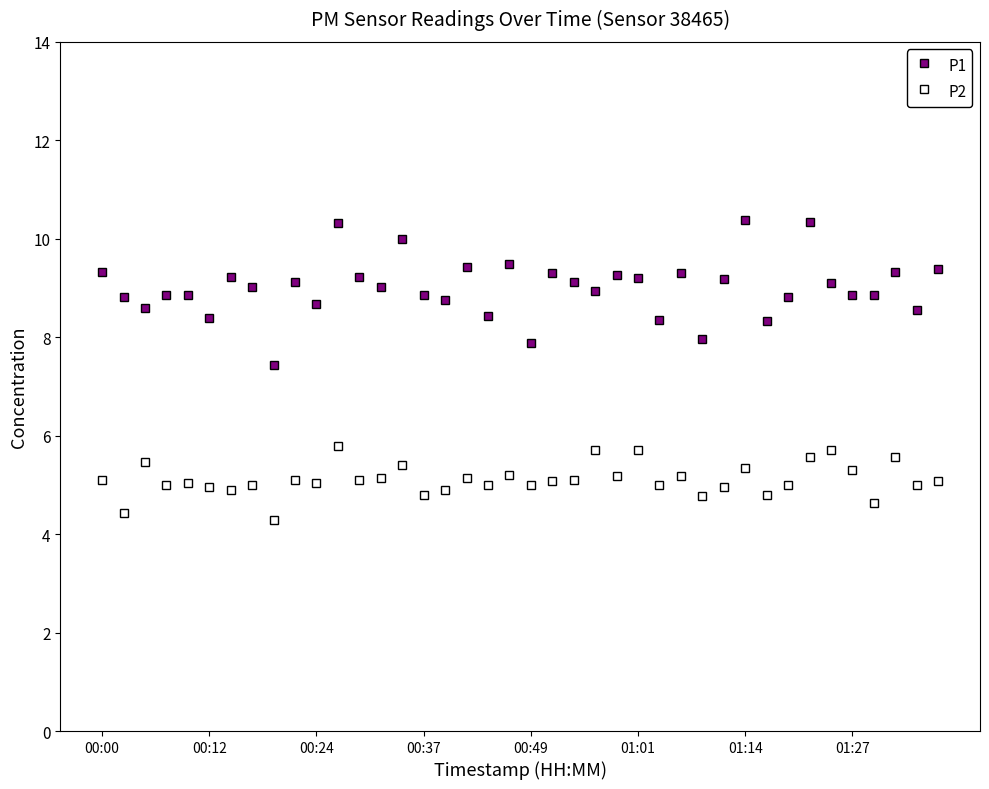

True or false: P2 has more than 0 interior local peaks.

True